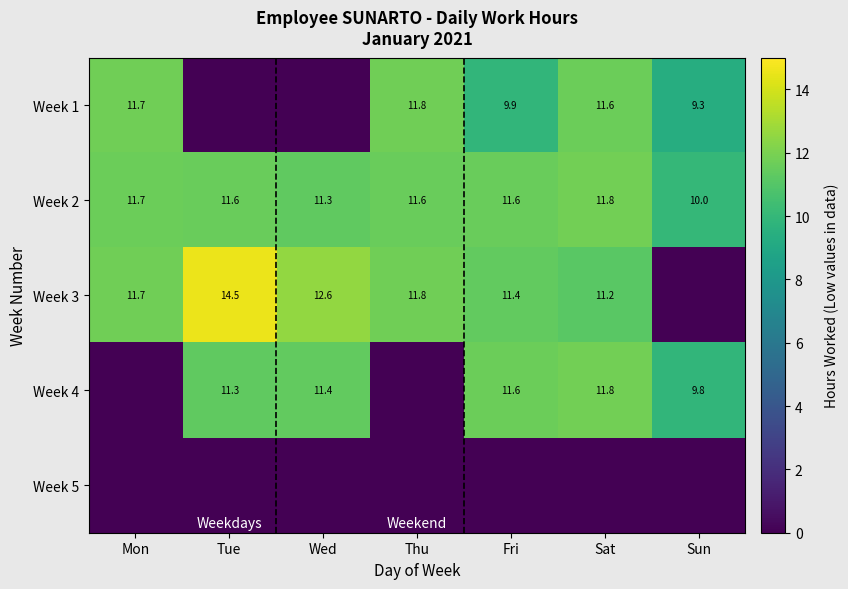

What is the total value across all series at Thu?

35.1